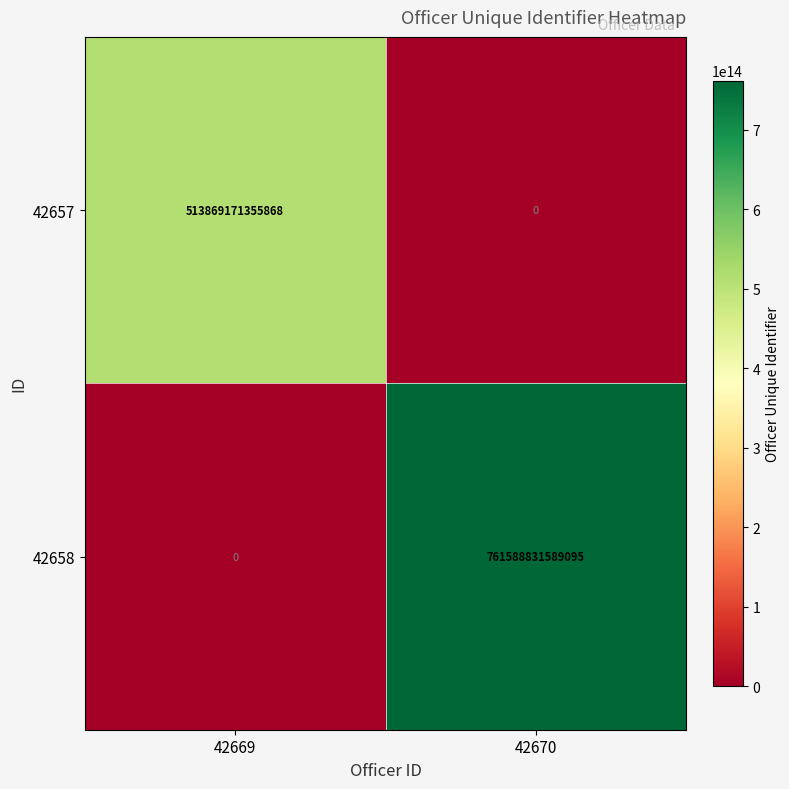

The 42657 series shows 513869171355868 at 42669. True or false?

True